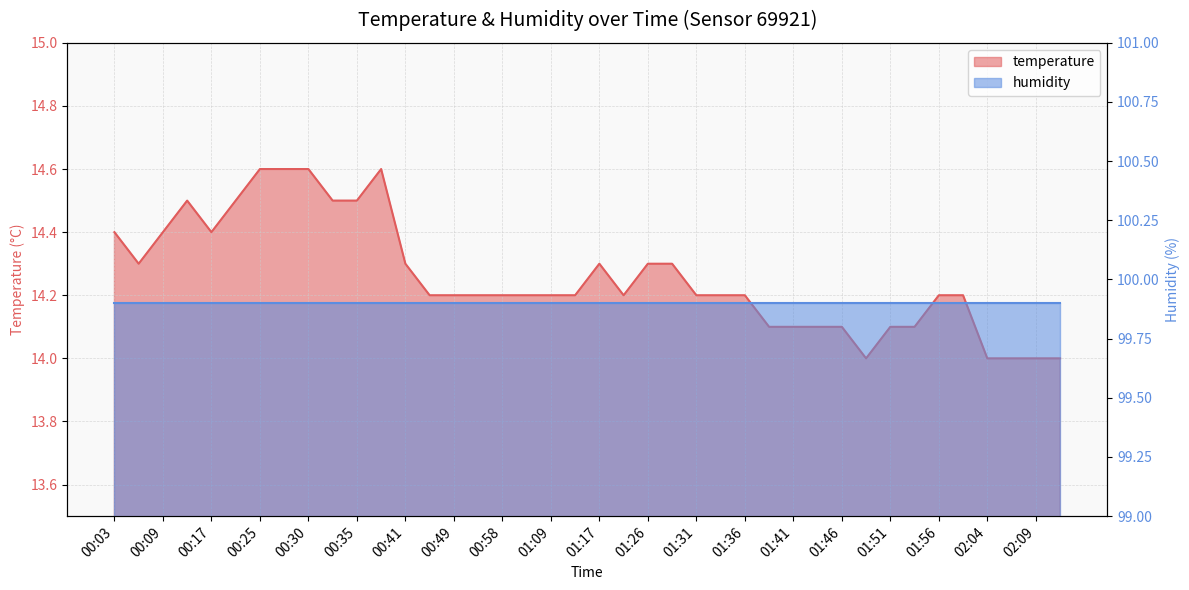

At which label is the value closest to 14?

01:48